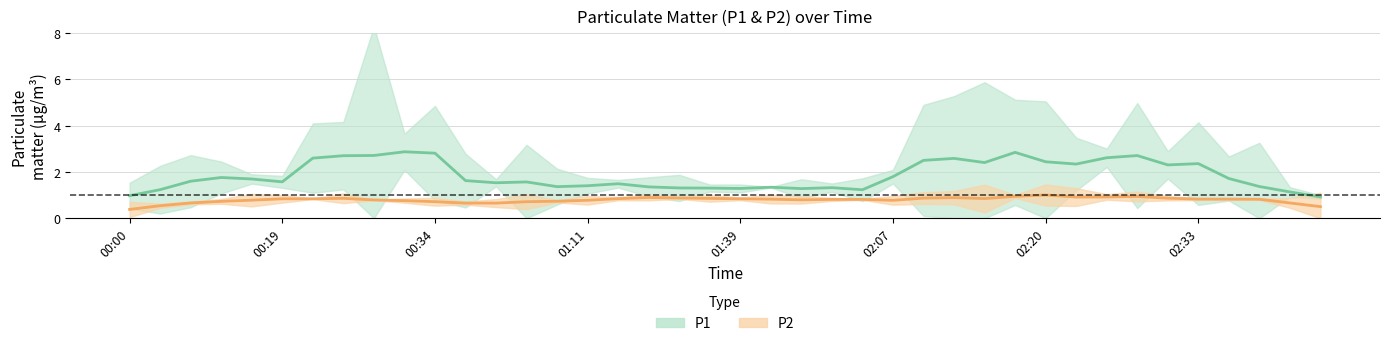

What is the average value of the P2 series?

0.8